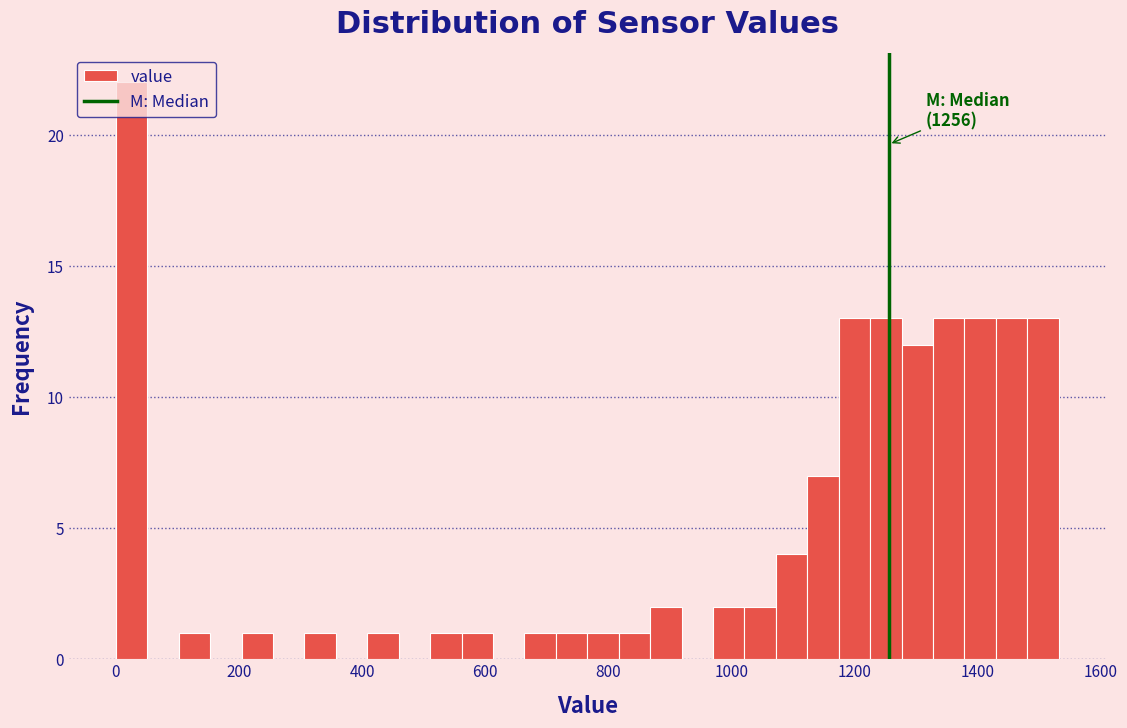

Around what value on the x-axis is the tallest bar? Give the approximate position of its centre, as read against the axis.

20